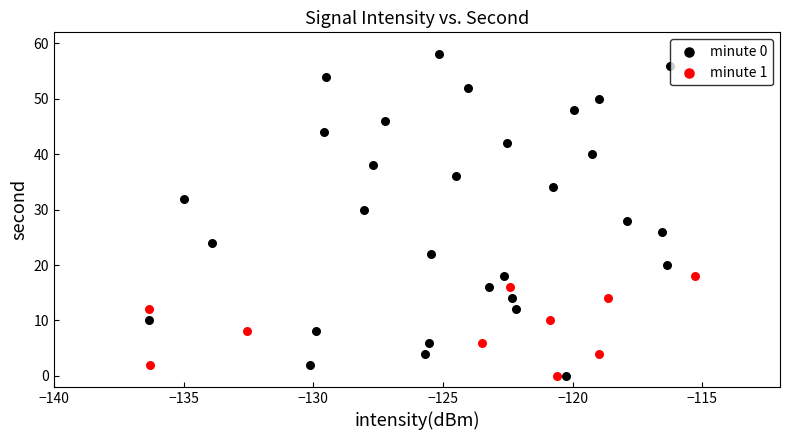

Which series reaches the maximum Y coordinate?

minute 0